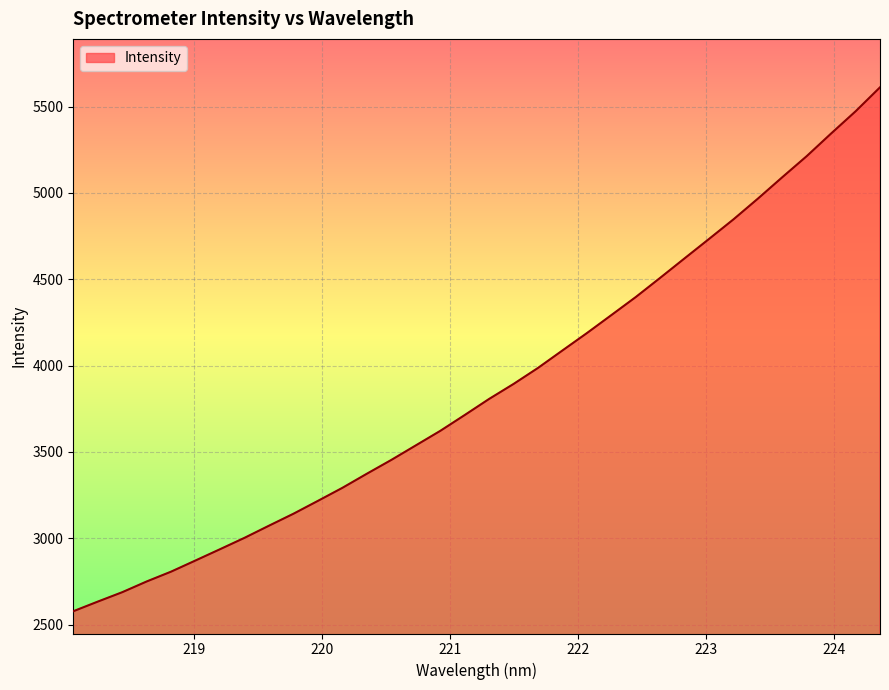

What is the greatest value displayed?

5611.9